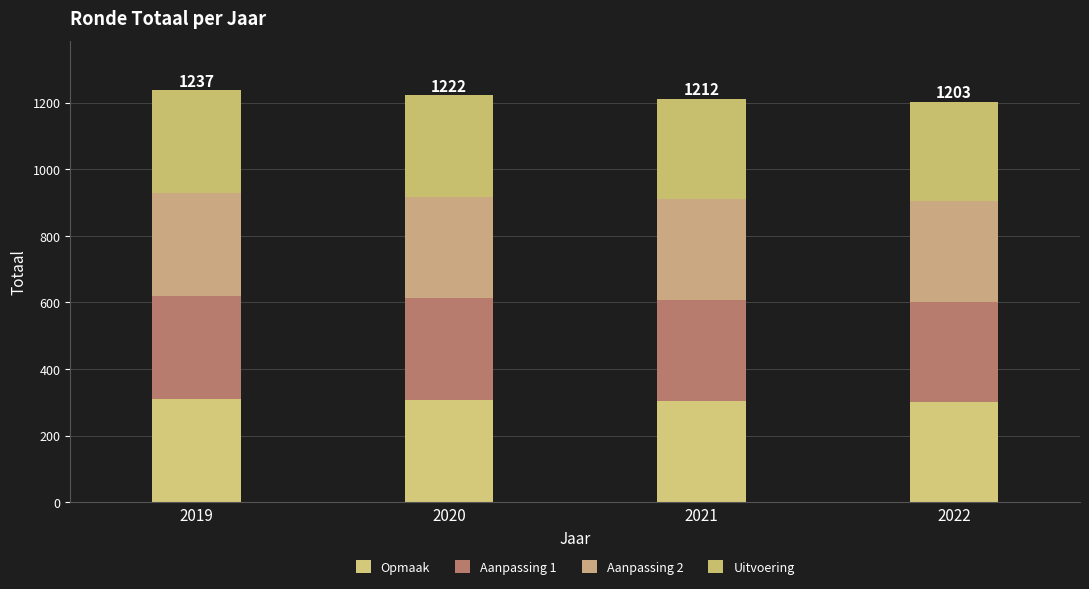

At how many categories does at least one series exceed 304?

2